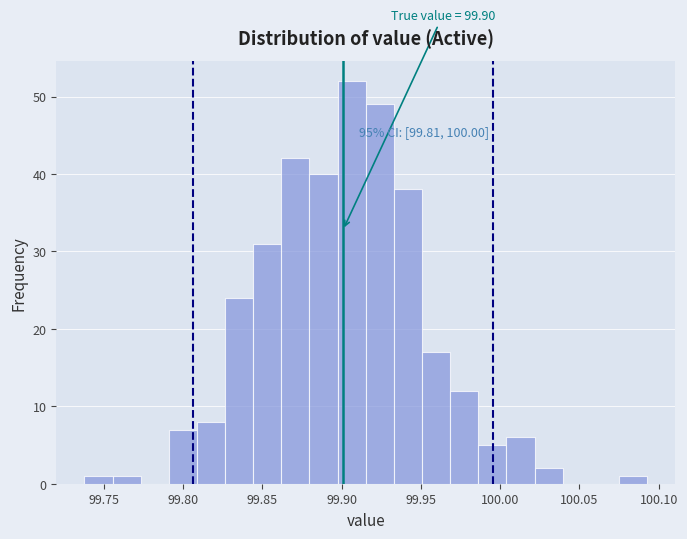

Around what value on the x-axis is the tallest bar? Give the approximate position of its centre, as read against the axis.

99.905